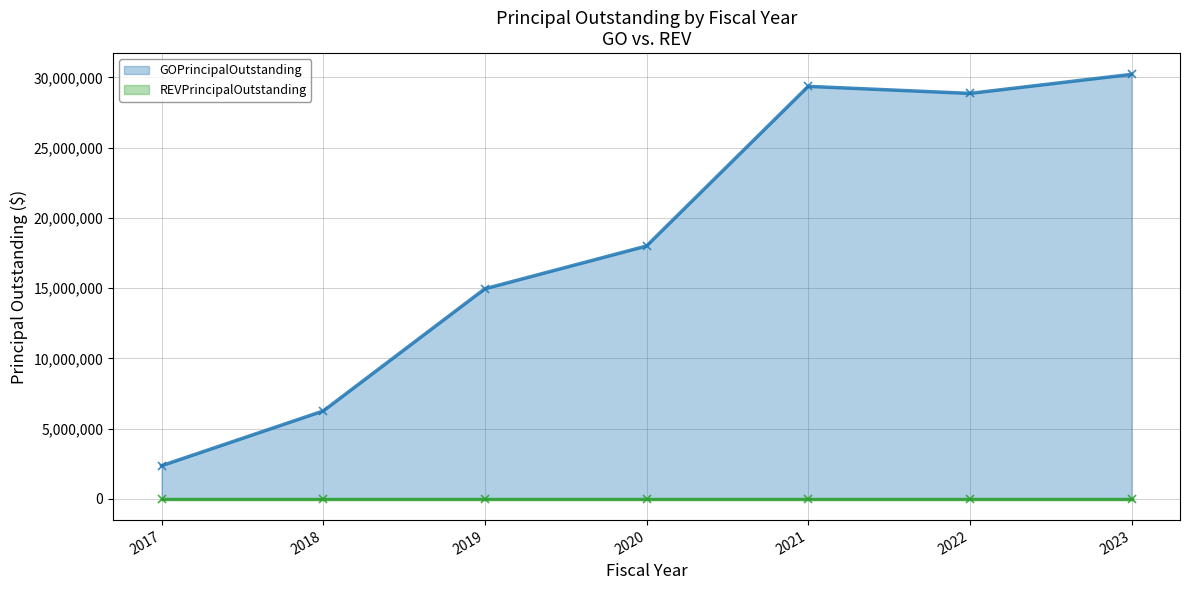

What is the difference between the maximum and second lowest values?

23965000